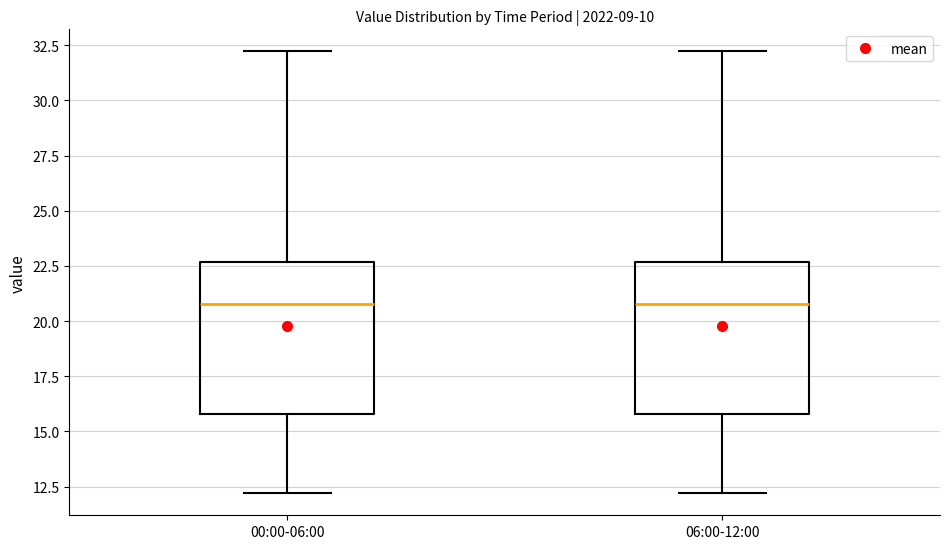

Where is the lower edge of the box for 06:00-12:00 on the y-axis? The values are not printed on the chart, so give them approximately, as read against the axis.

16.0